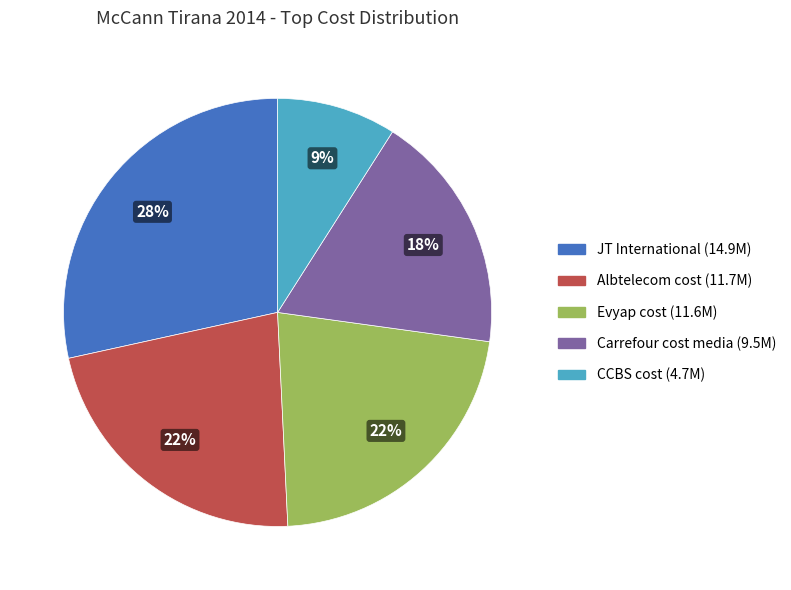

Which slice is the largest?

JT International